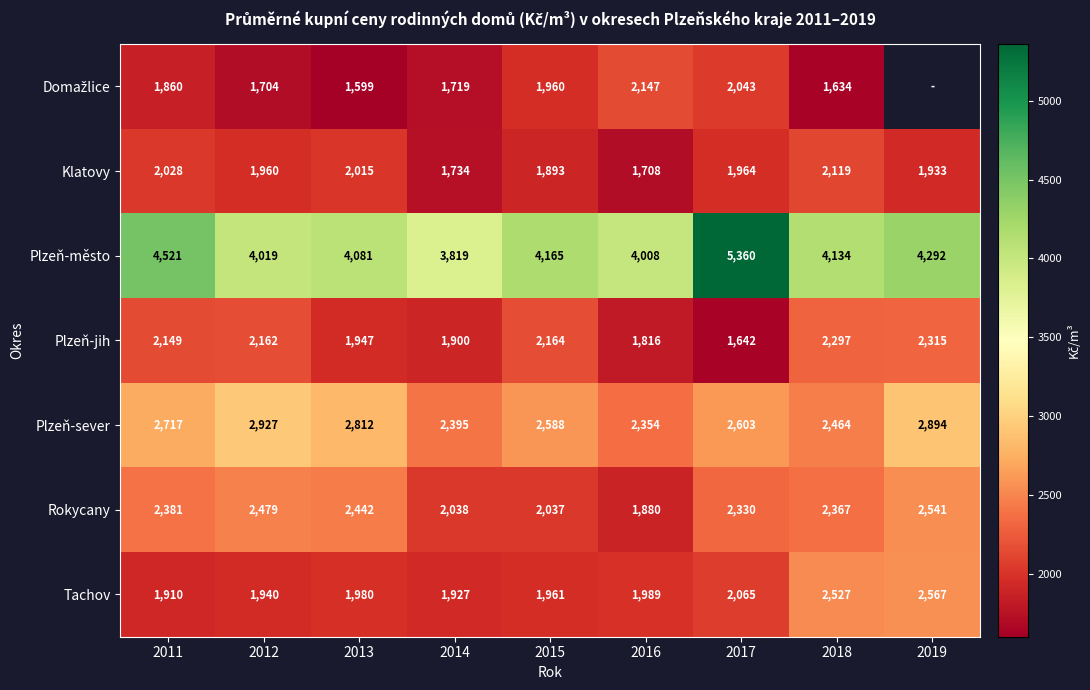

How many values in the Plzeň-město series are below 4134?

4